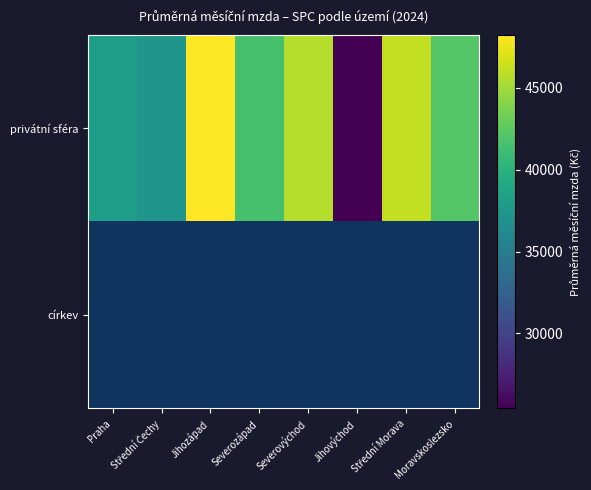

Is the value of privátní sféra at Jihozápad greater than the value of církev at Moravskoslezsko?

No